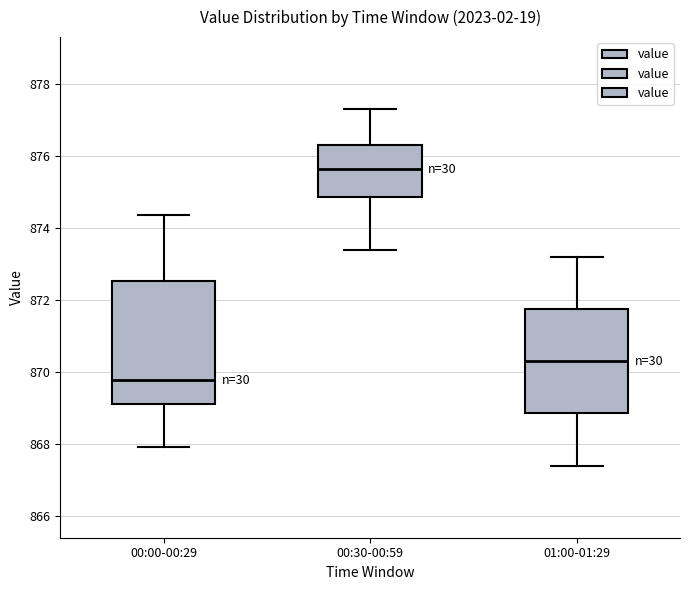

Which box has the lowest median line?

00:00-00:29